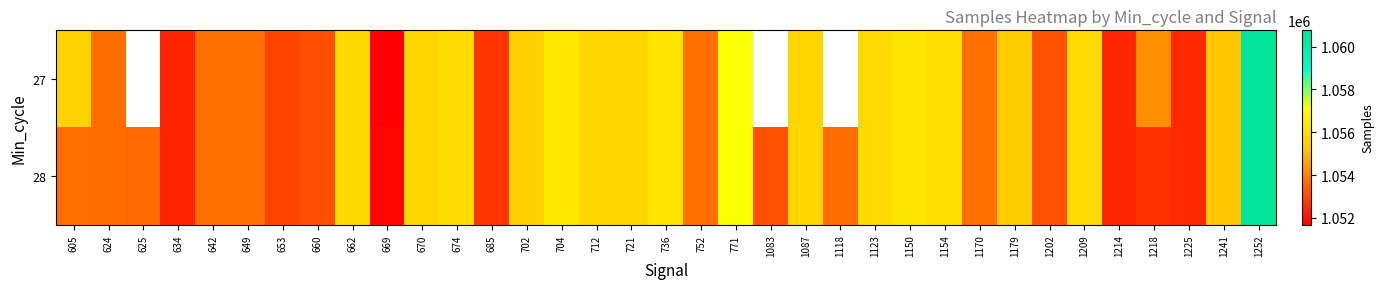

Which series has the largest range (max minus min)?

27